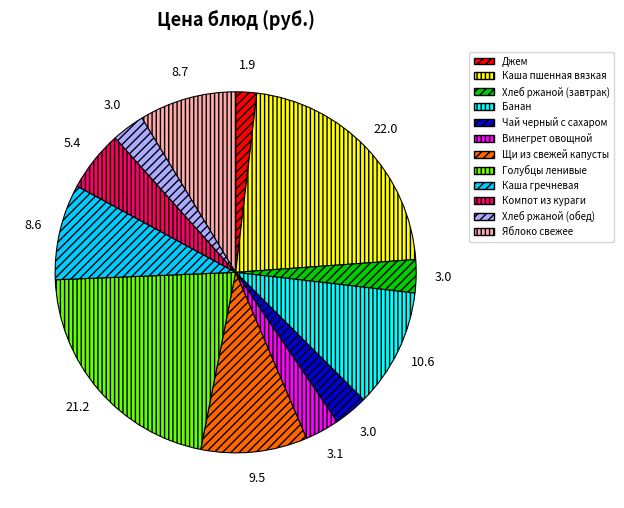

Is it true that Голубцы ленивые is 11% of the pie?

False